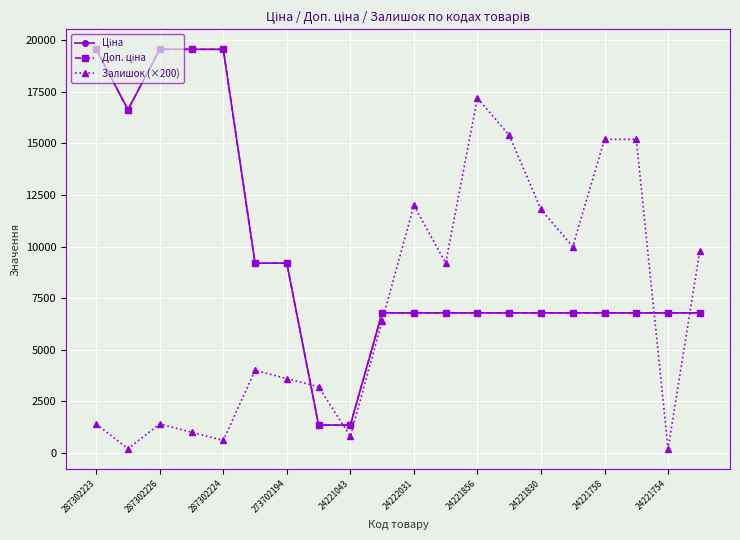

What is the greatest value displayed?

19564.9